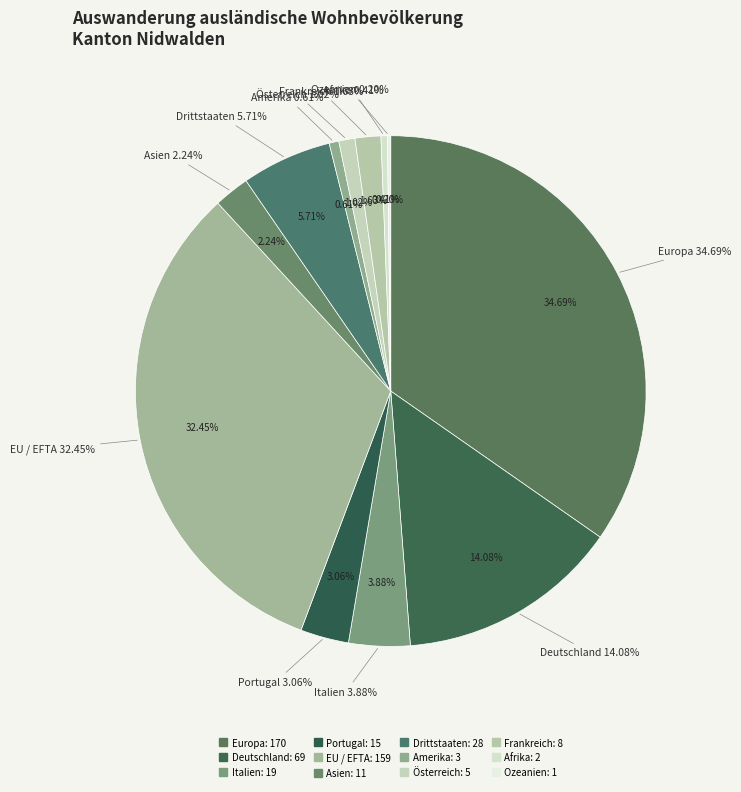

How many segments does this pie chart have?

12